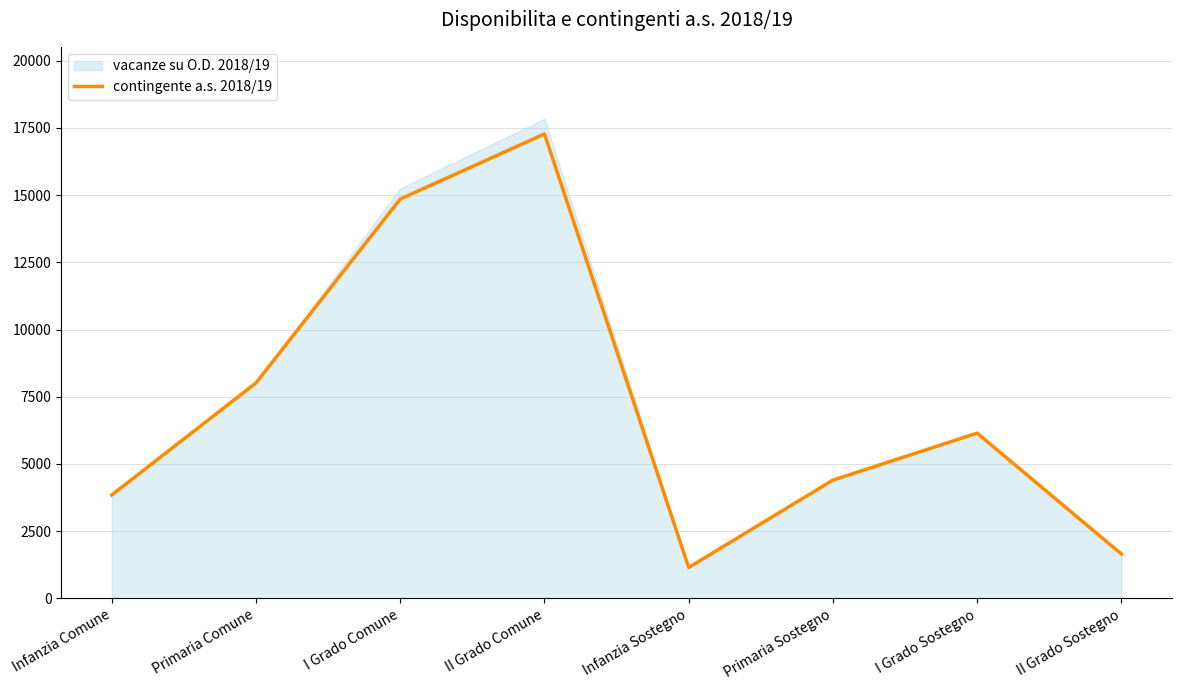

Which label corresponds to the largest value in the chart?

II Grado Comune